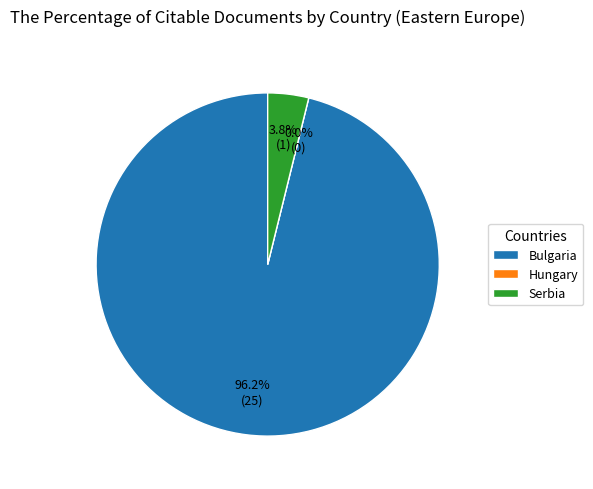

Which slice is the smallest?

Hungary